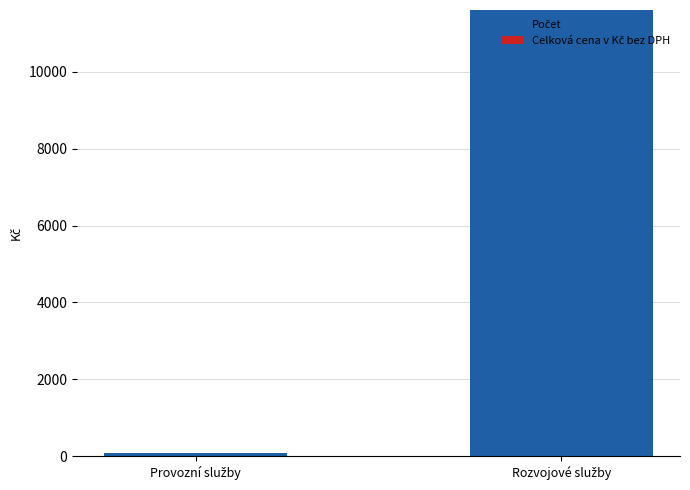

What is the greatest value displayed?

11610